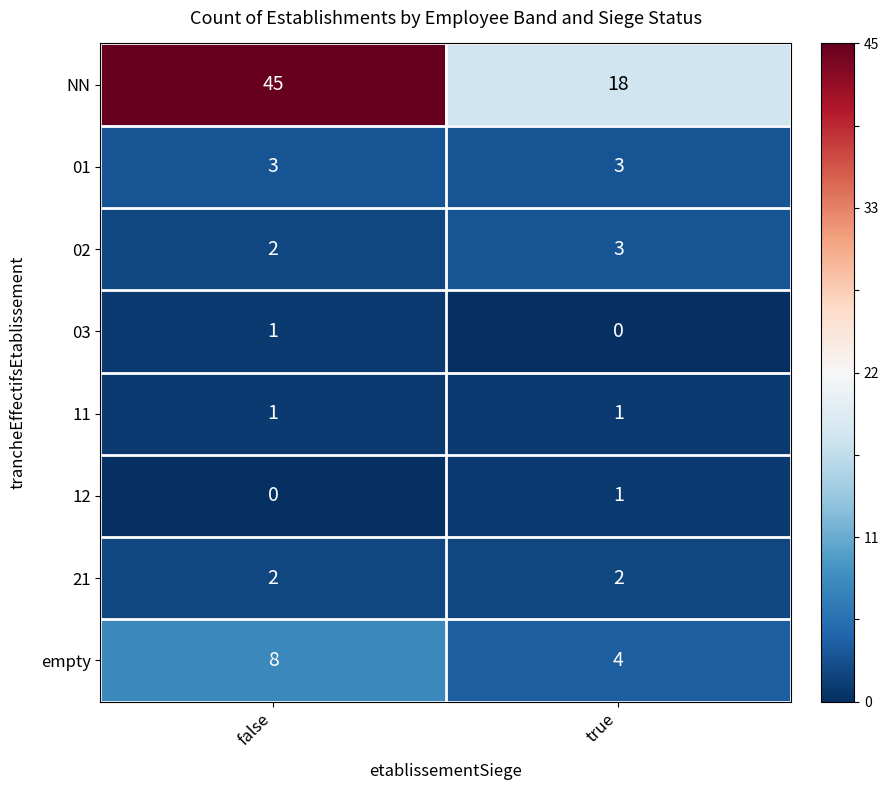

What is the spread (max minus min) of values at true?

18